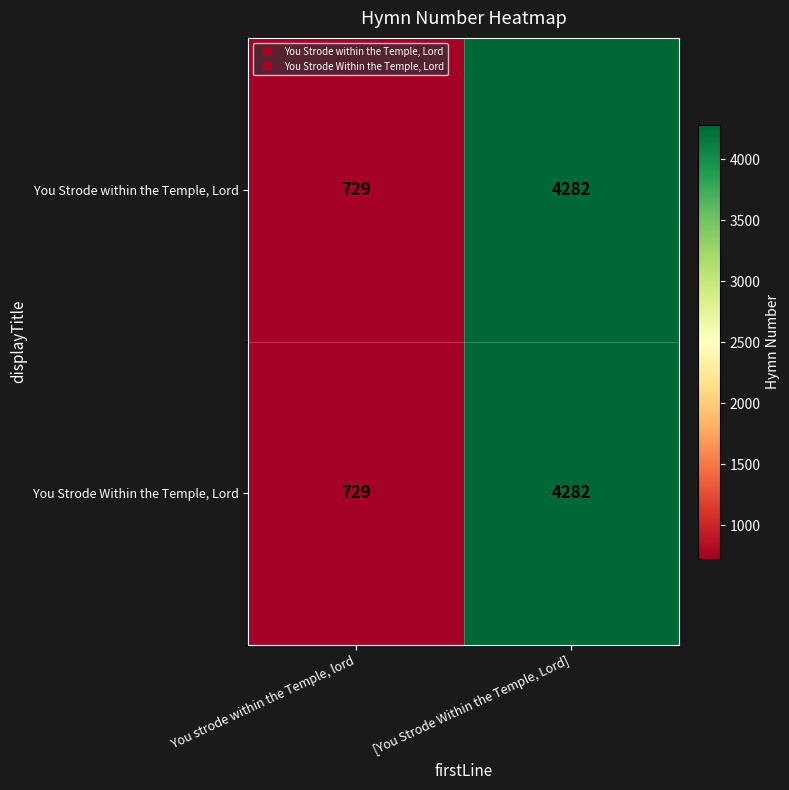

Which category has the highest value across all series?

[You Strode Within the Temple, Lord]